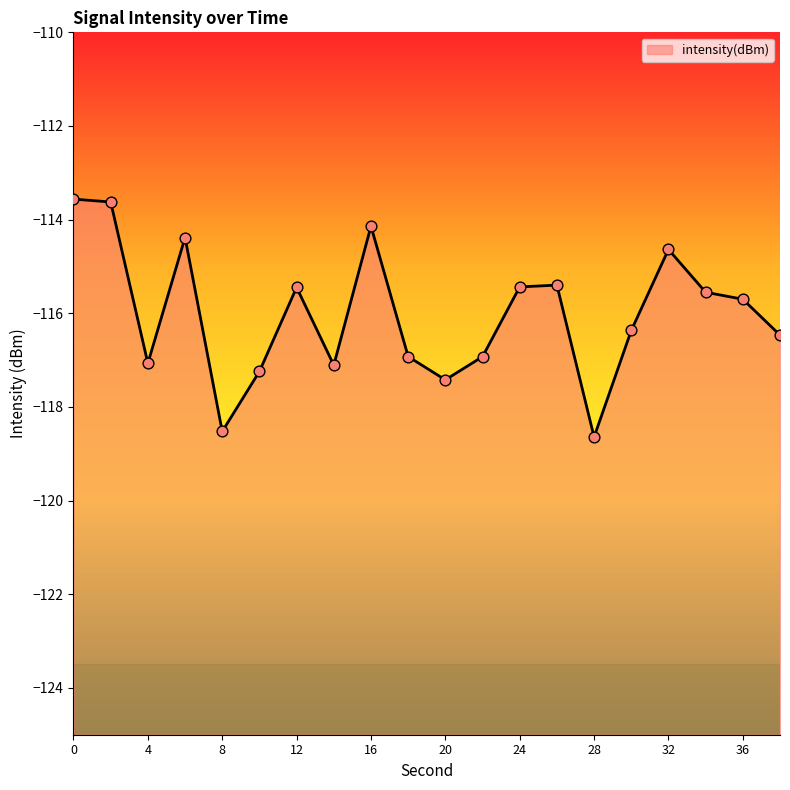

What is the change in value from 24 to 34?

-0.1